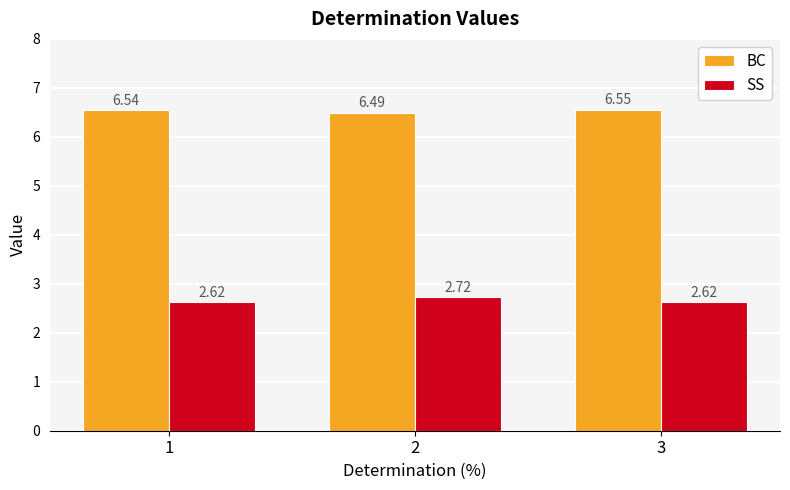

Rank the series by their average value, from lowest to highest.

SS, BC